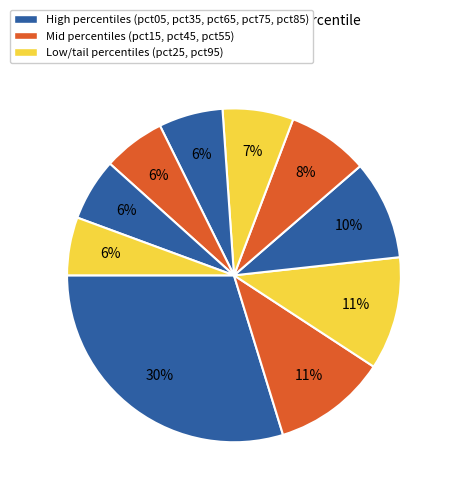

How many slices are in this pie chart?

10